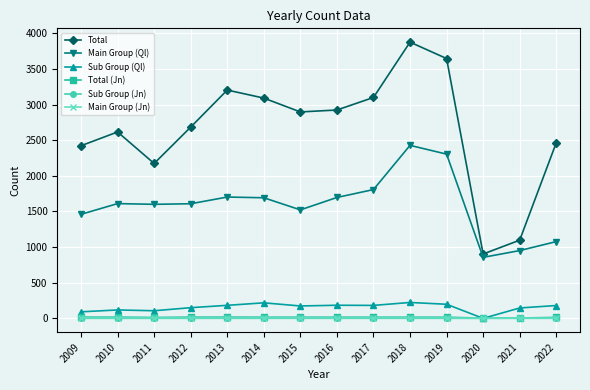

True or false: Total and Main Group (Ql) intersect in this chart.

False